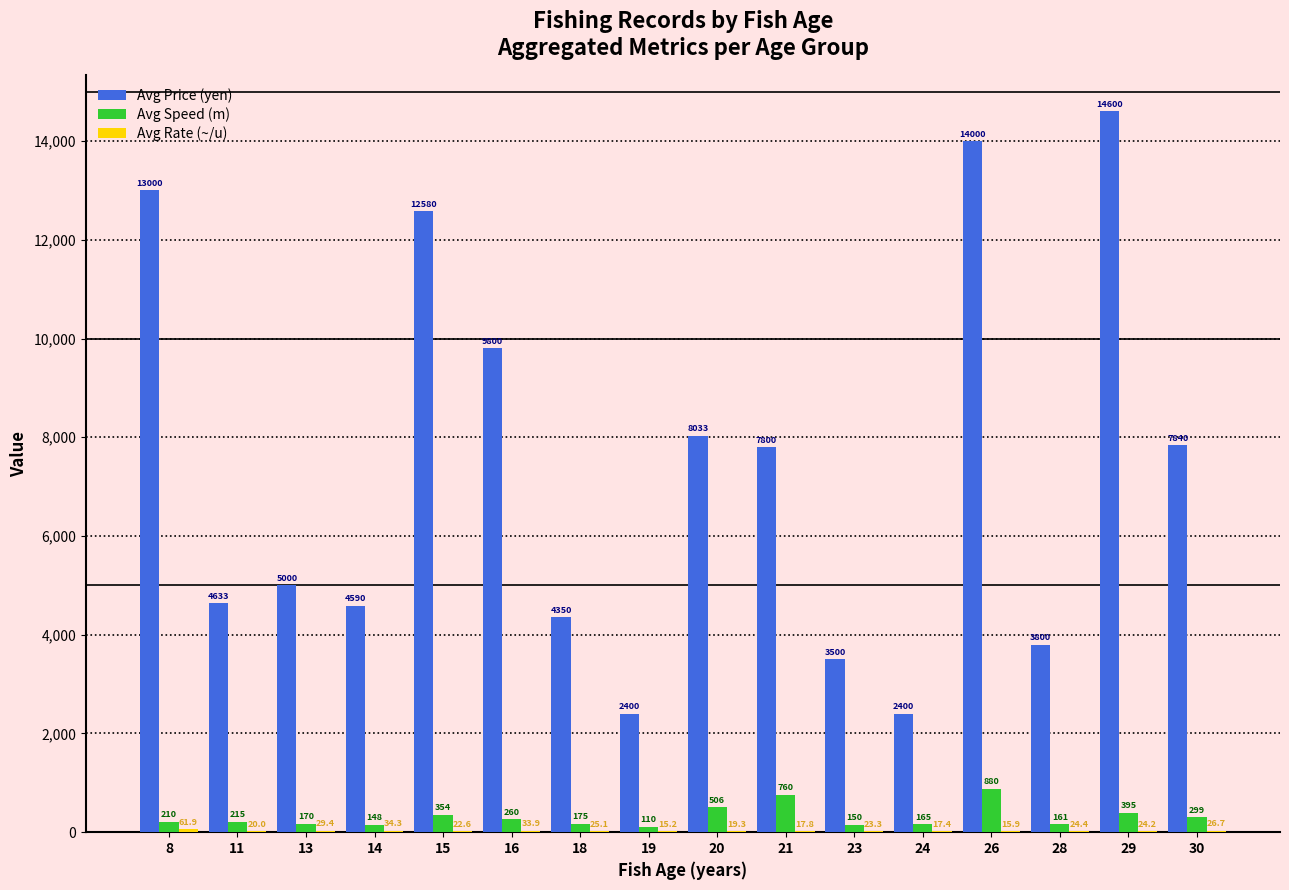

At which category is the sum across all series the highest?

29